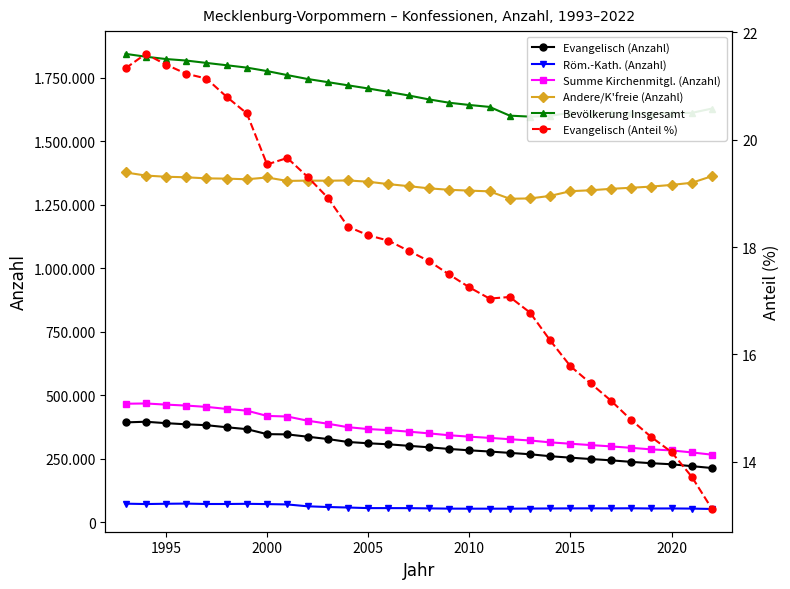

At how many categories does at least one series exceed 381211?

30